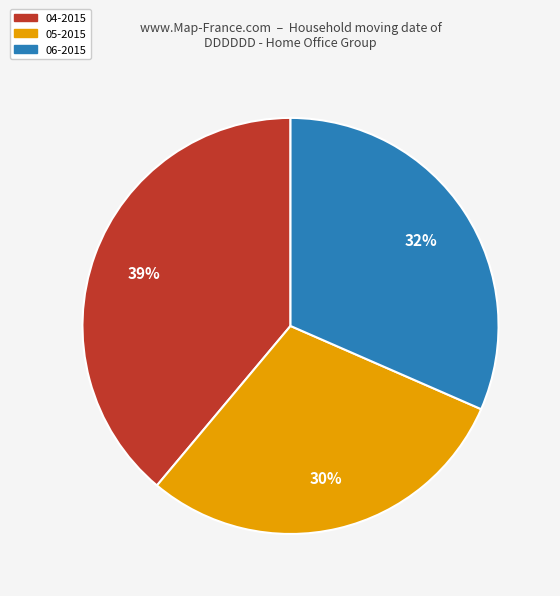

How many segments does this pie chart have?

3